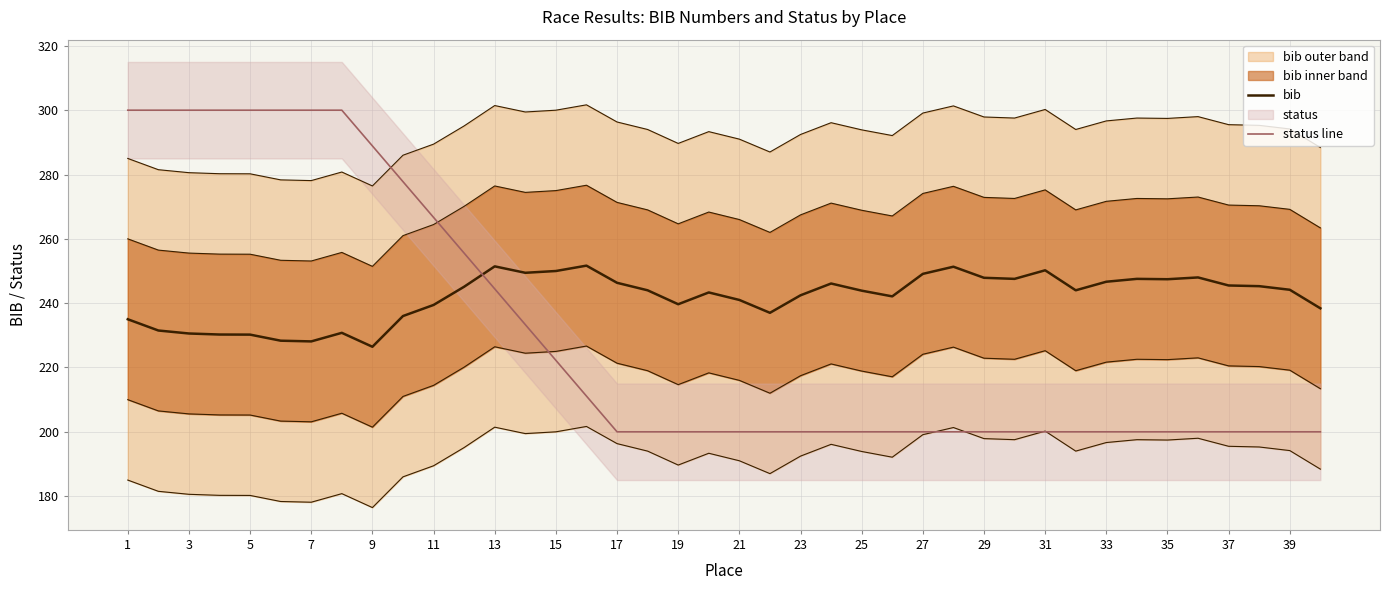

How many intersections are there between status line and bib?

1